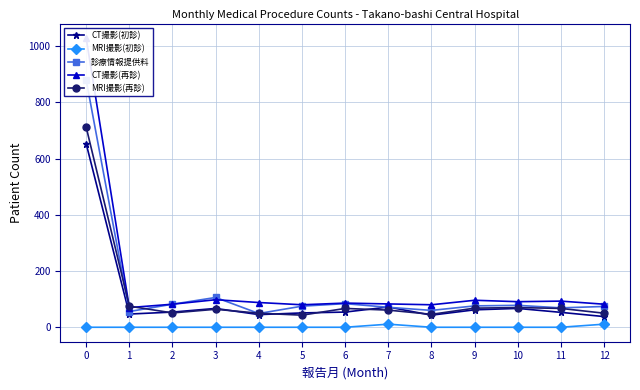

At how many categories does at least one series exceed 653?

1